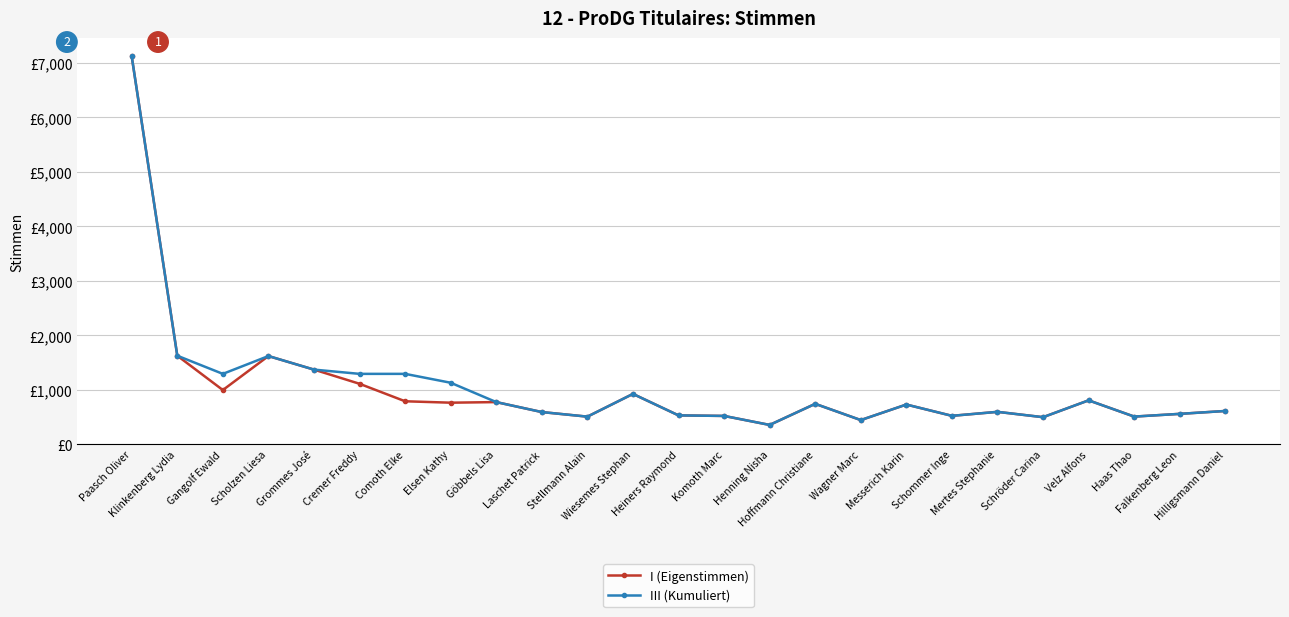

What value does the I (Eigenstimmen) series have at Göbbels Lisa, to the nearest 50?

800